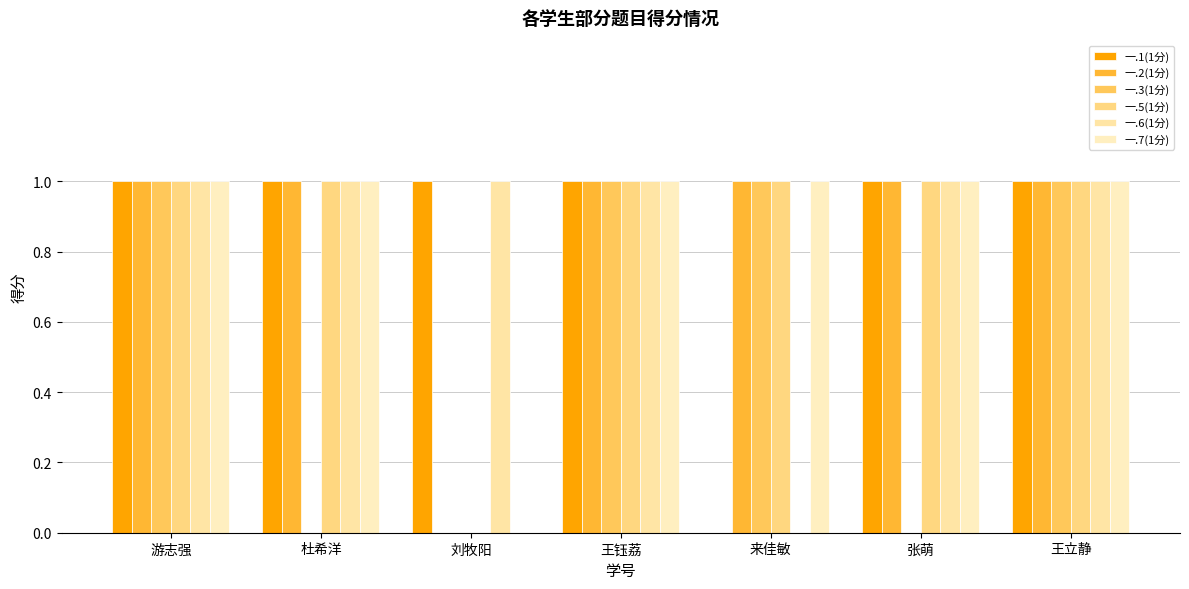

Reading right to left, transcribe all the data shown in this chart.

一.1(1分): 1	1	0	1	1	1	1
一.2(1分): 1	1	1	1	0	1	1
一.3(1分): 1	0	1	1	0	0	1
一.5(1分): 1	1	1	1	0	1	1
一.6(1分): 1	1	0	1	1	1	1
一.7(1分): 1	1	1	1	0	1	1